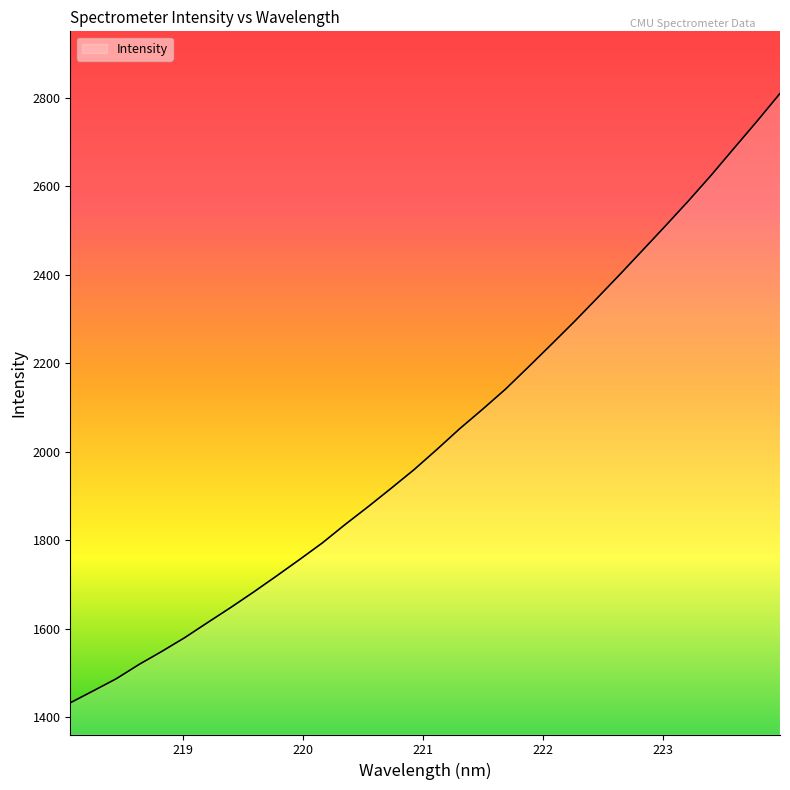

What is the minimum value shown in the chart?

1432.6